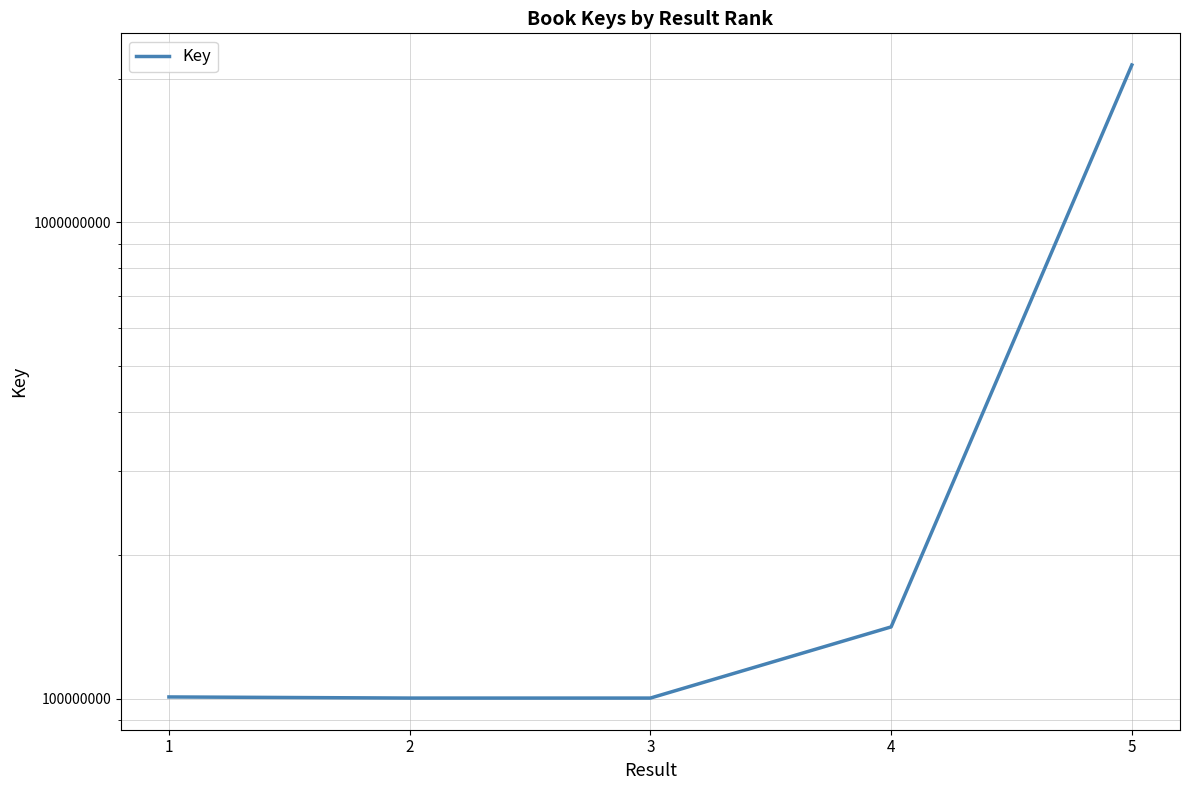

What is the average value?

516052759